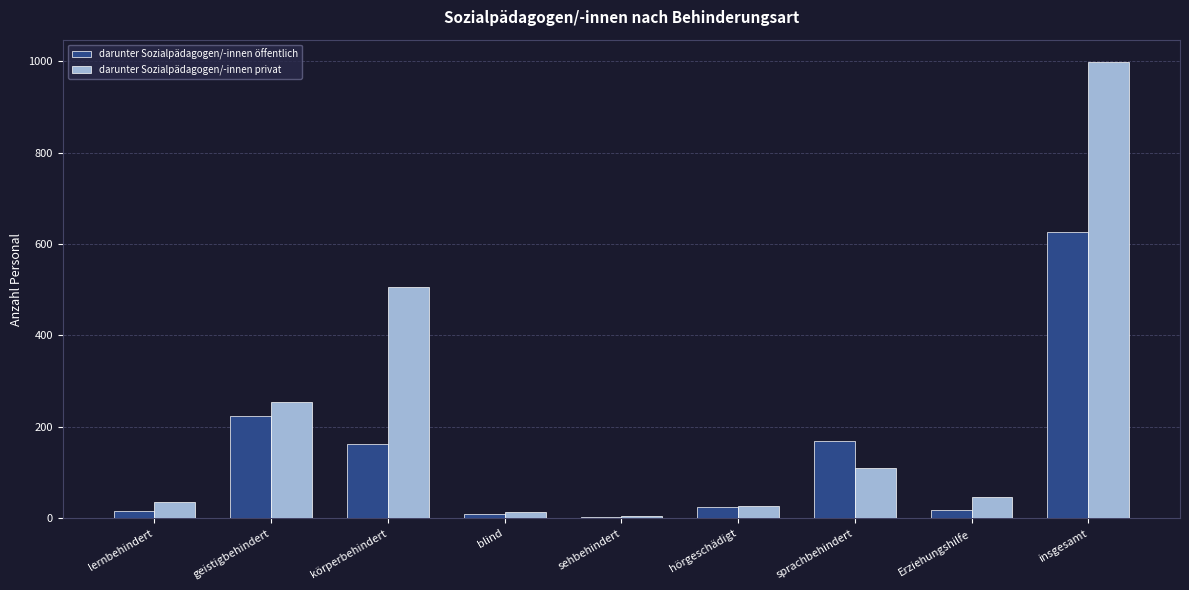

Which series has the largest total across all categories?

darunter Sozialpädagogen/-innen privat